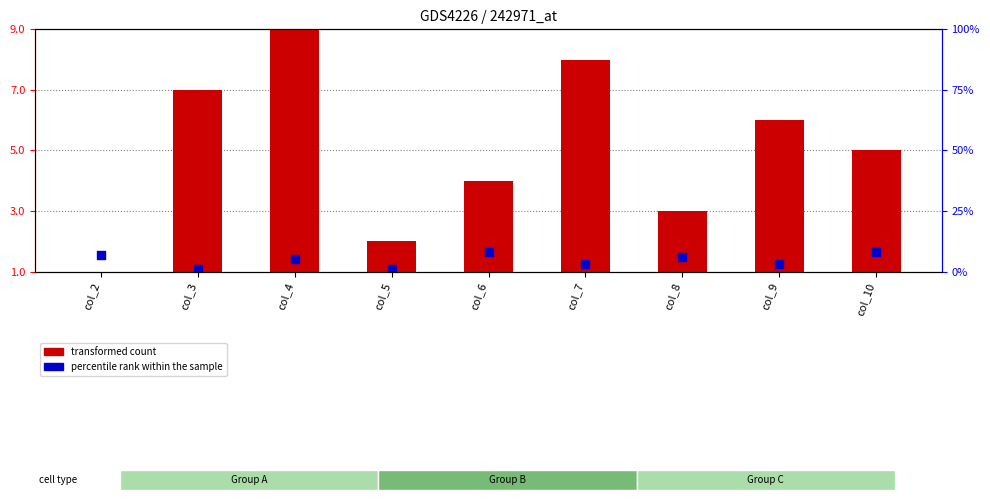

What are all the series names shown in the legend?

transformed count, percentile rank within the sample